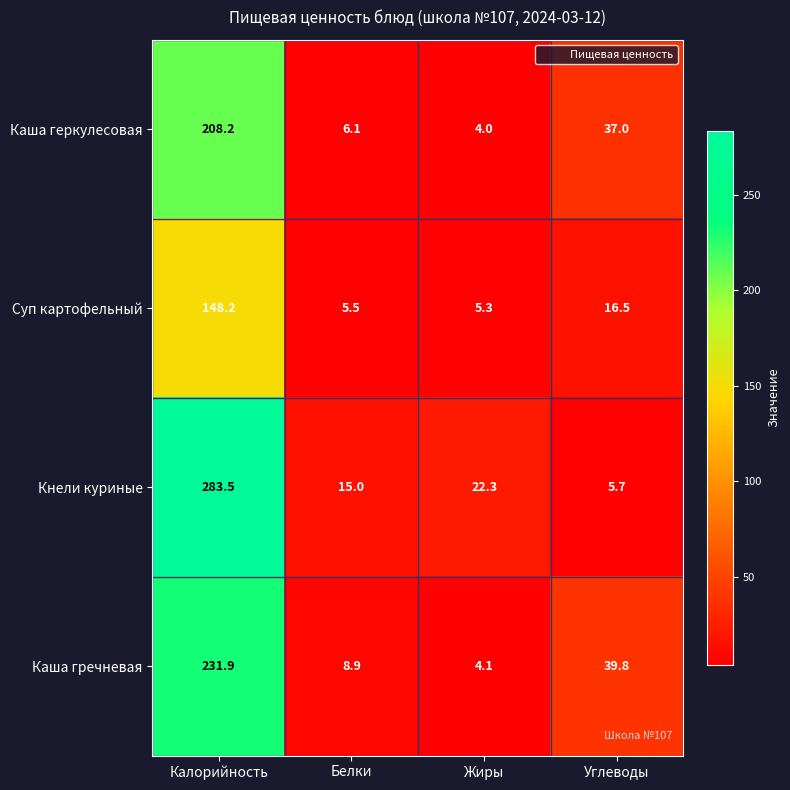

How many categories are shown in the chart?

4